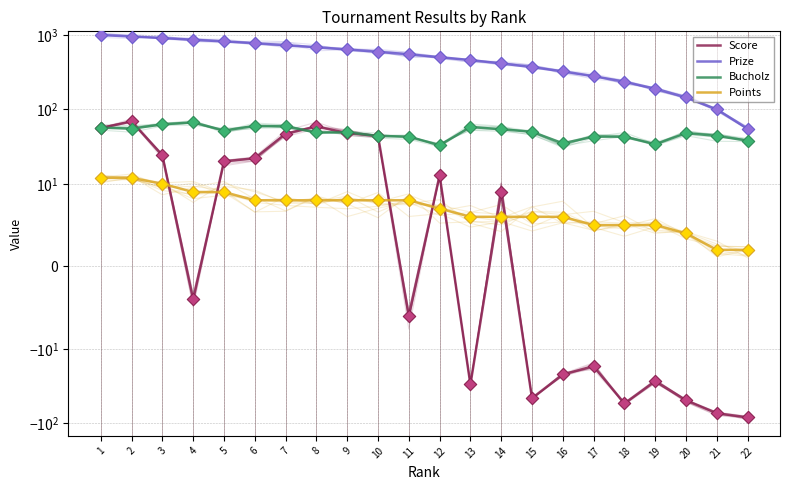

Which series has the largest total across all categories?

Prize